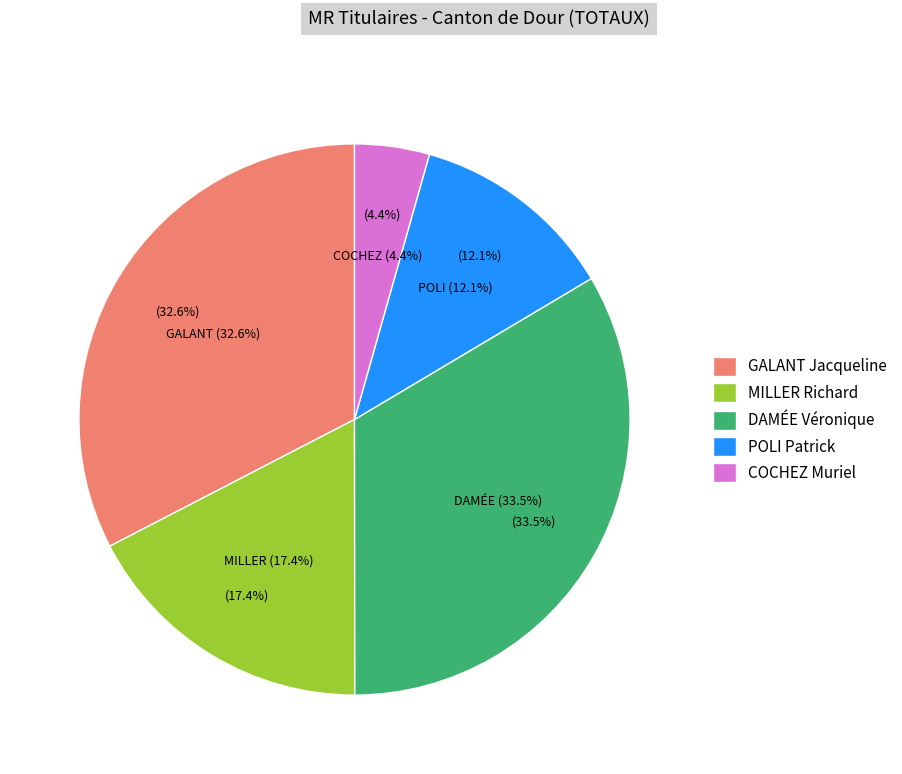

Which has a higher value, DAMÉE Véronique or GALANT Jacqueline?

DAMÉE Véronique